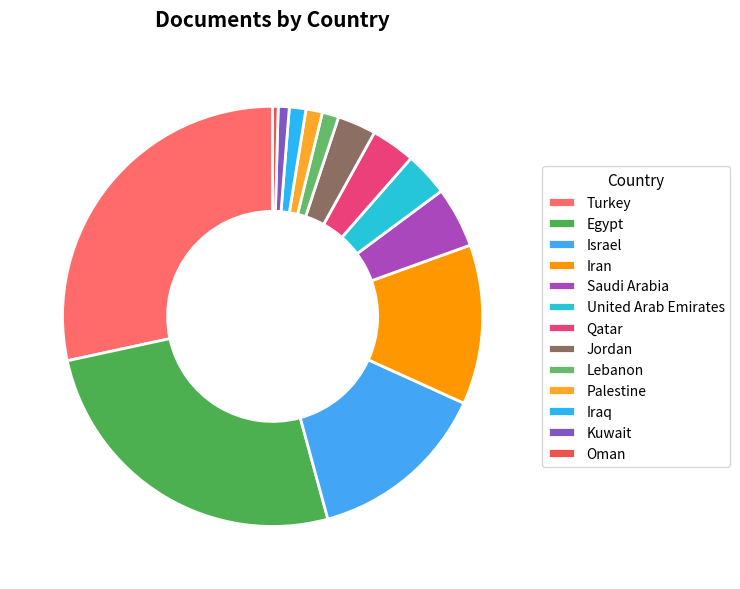

To the nearest percent, what is the difference between the Palestine and Israel slice percentages?

13%